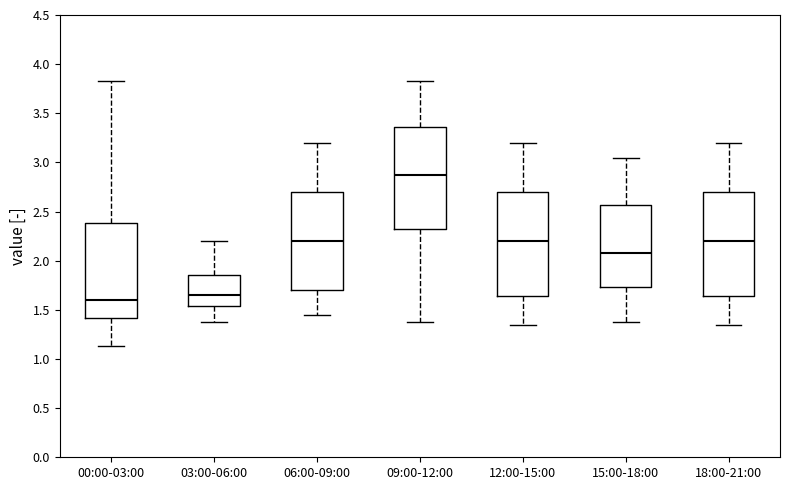

Where is the upper edge of the box for 12:00-15:00 on the y-axis? The values are not printed on the chart, so give them approximately, as read against the axis.

2.70